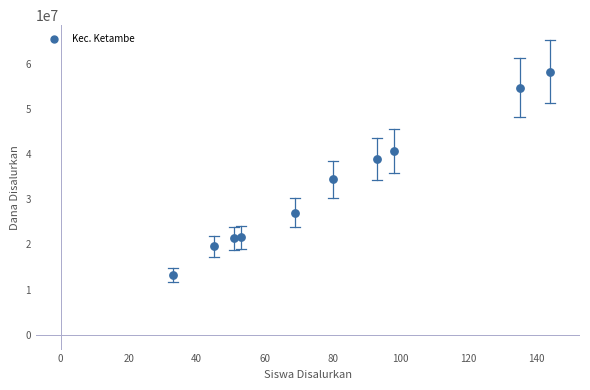

What Y value in the scatter plot is closest to 35775000?

34425000